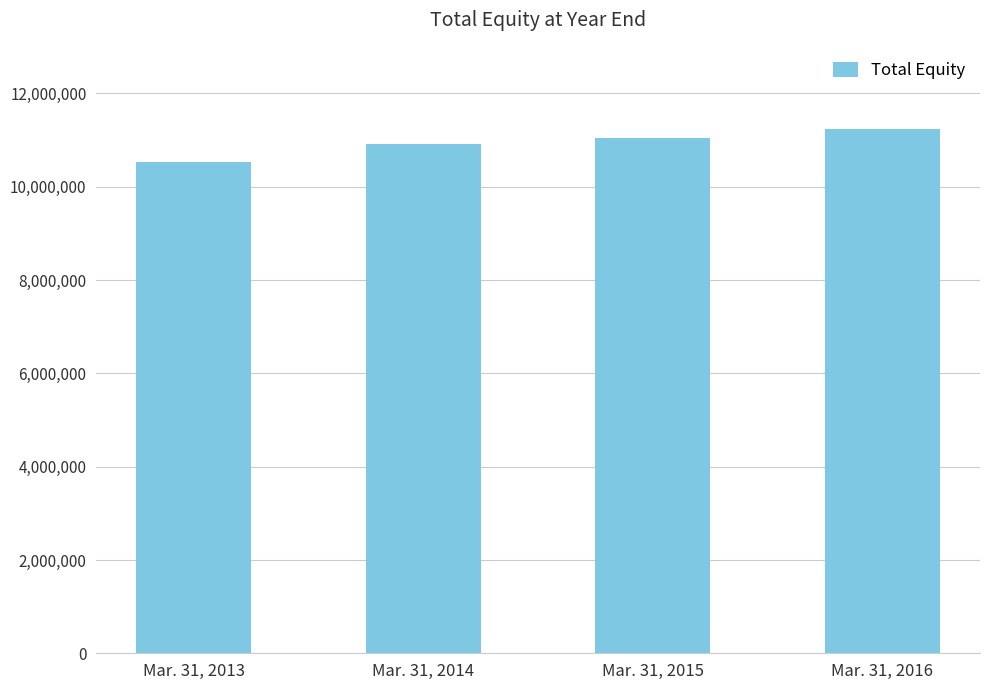

The chart shows a value of 11049810 at Mar. 31, 2015. True or false?

True